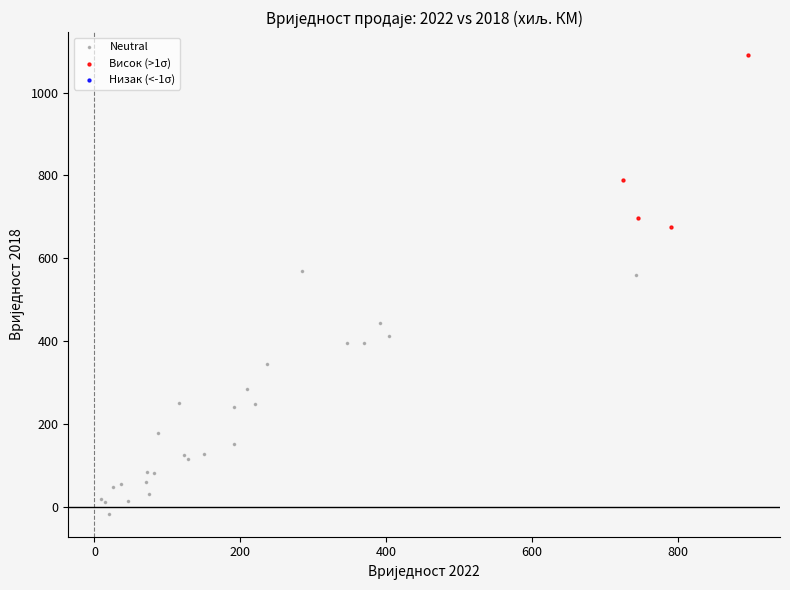

Which series reaches the minimum Y coordinate?

Neutral